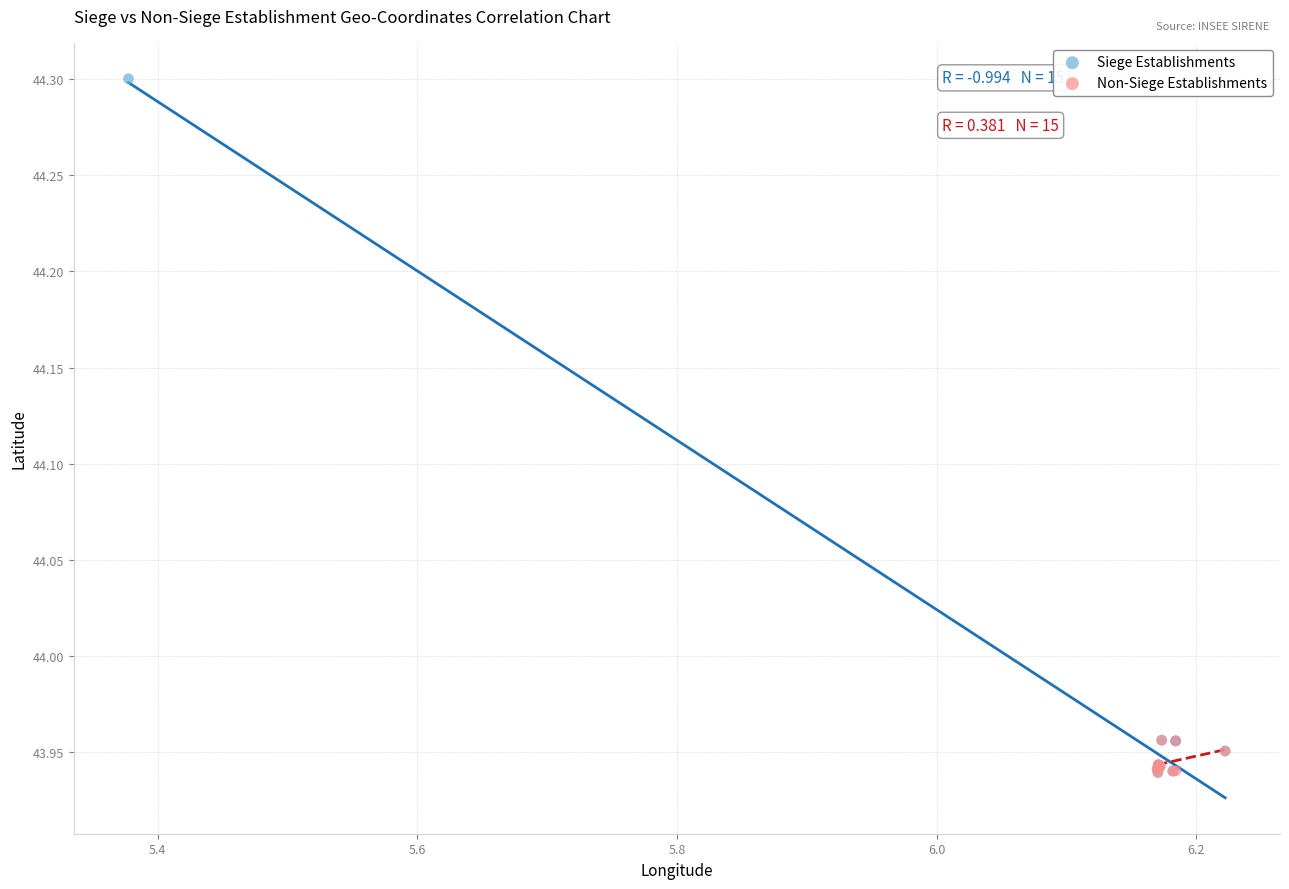

Which series contains the highest Y value?

Siege Establishments